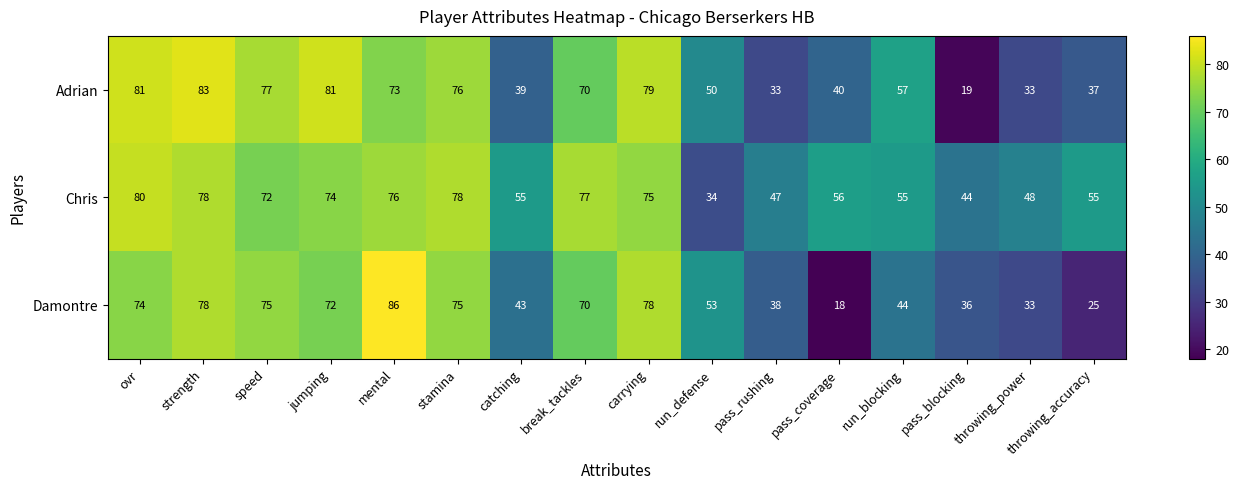

Which series has the widest spread of values?

Damontre